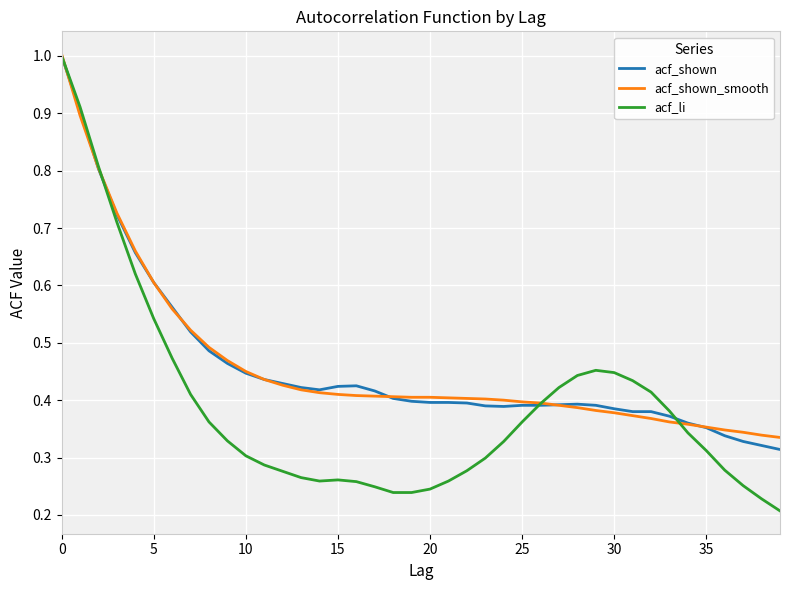

True or false: acf_shown_smooth and acf_li intersect in this chart.

True